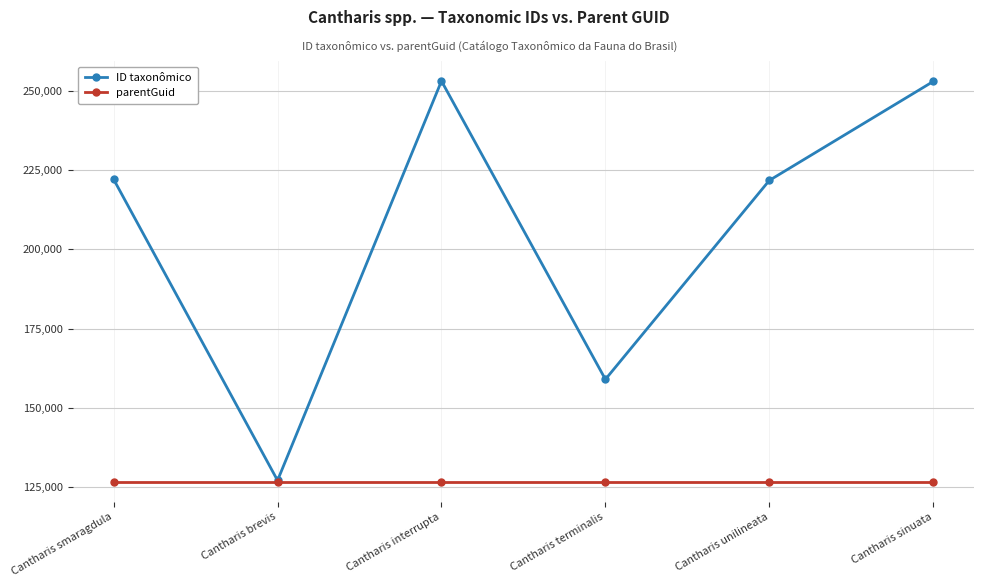

True or false: parentGuid has a value of 126672 at Cantharis smaragdula.

True